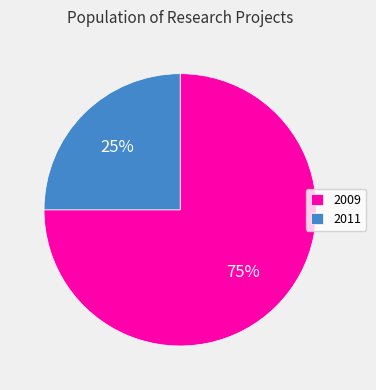

True or false: 2009 accounts for 75% of the total.

True